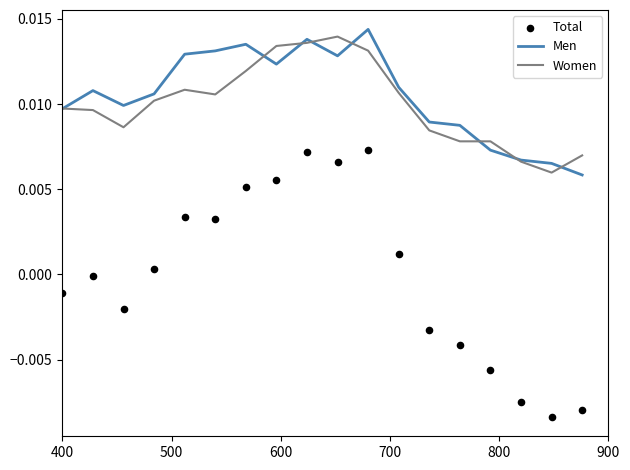

Which series has the largest total across all categories?

Men